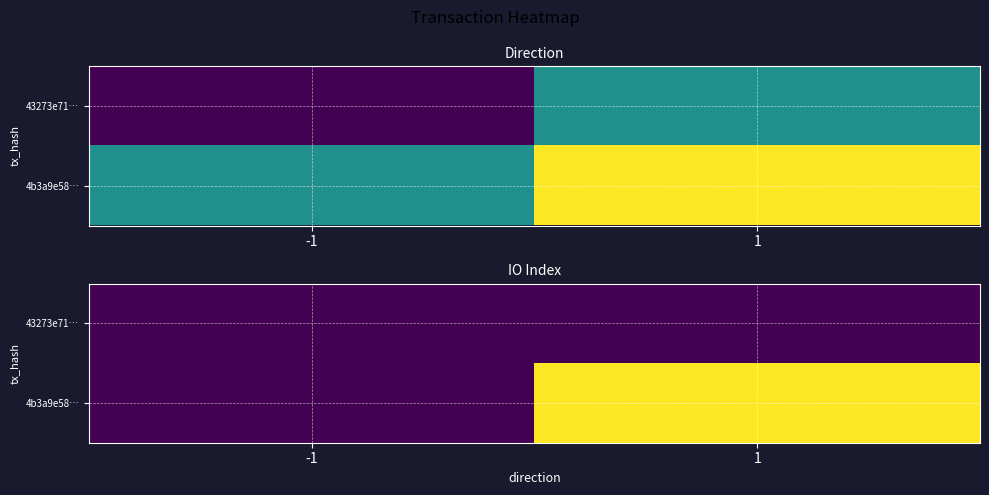

Is it true that 4b3a9e58… equals 0 at -1?

True